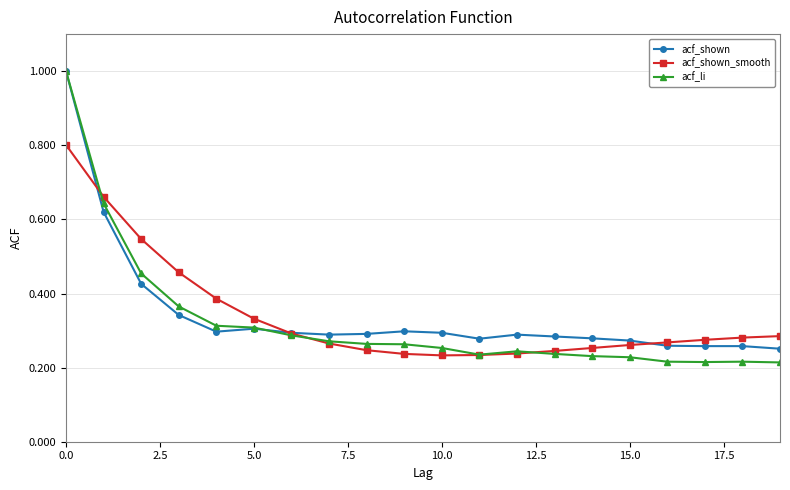

At how many categories does at least one series exceed 0?

20